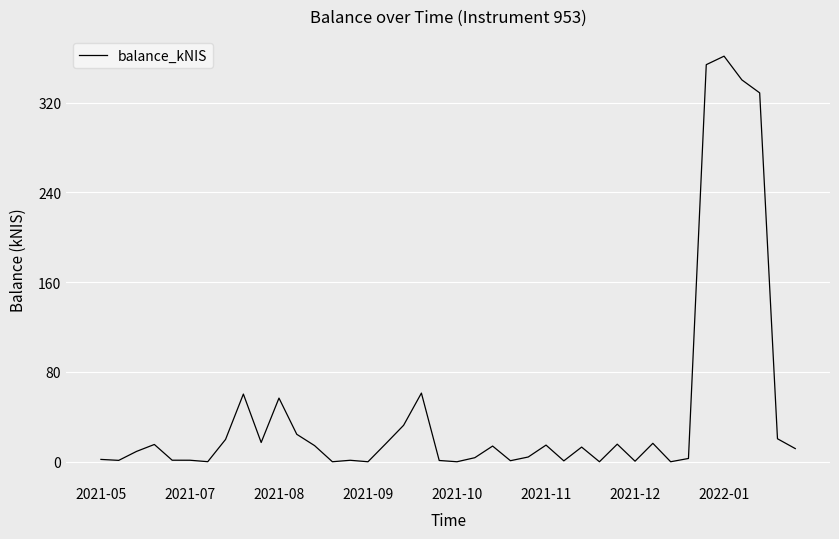

What is the difference between the maximum and minimum values?

361.4